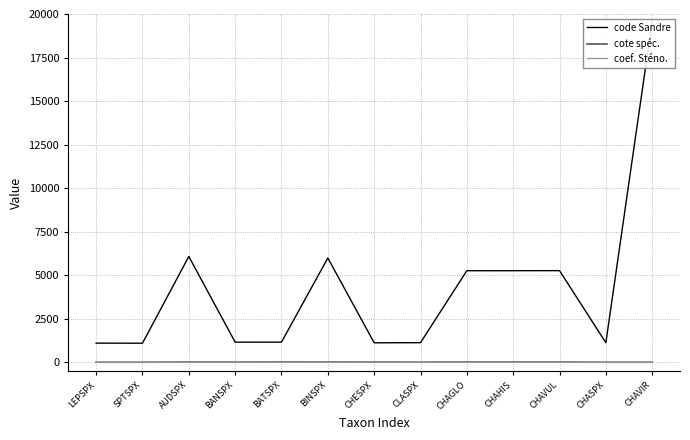

At which category does cote spéc. reach its first local valley?

BANSPX